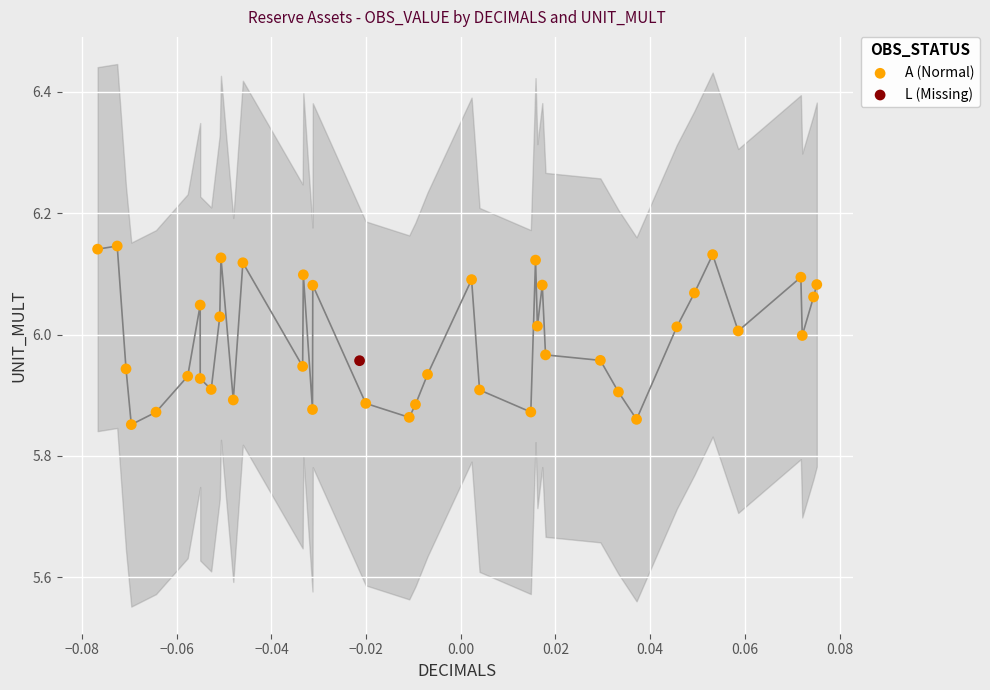

What are all the series names shown in the legend?

A (Normal), L (Missing)